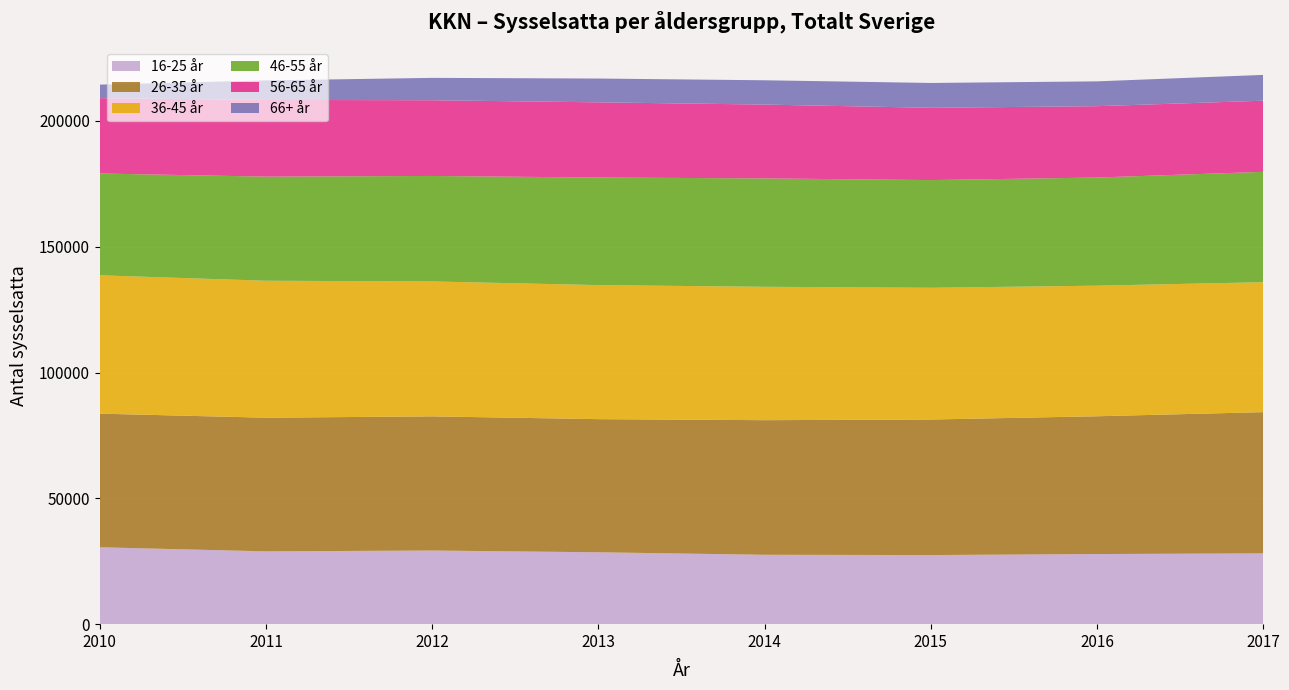

Reading left to right, what are all the values shown in this chart?

16-25 år: 30533	28909	29237	28544	27548	27437	27843	28113
26-35 år: 53114	53127	53332	52918	53509	53879	54767	56132
36-45 år: 54997	54445	53635	53285	53016	52375	51907	51655
46-55 år: 40464	41382	41928	42758	43091	42800	42990	43866
56-65 år: 29946	30491	30093	29889	29341	28731	28355	28270
66+ år: 5384	7749	8895	9460	9661	9875	9869	10263